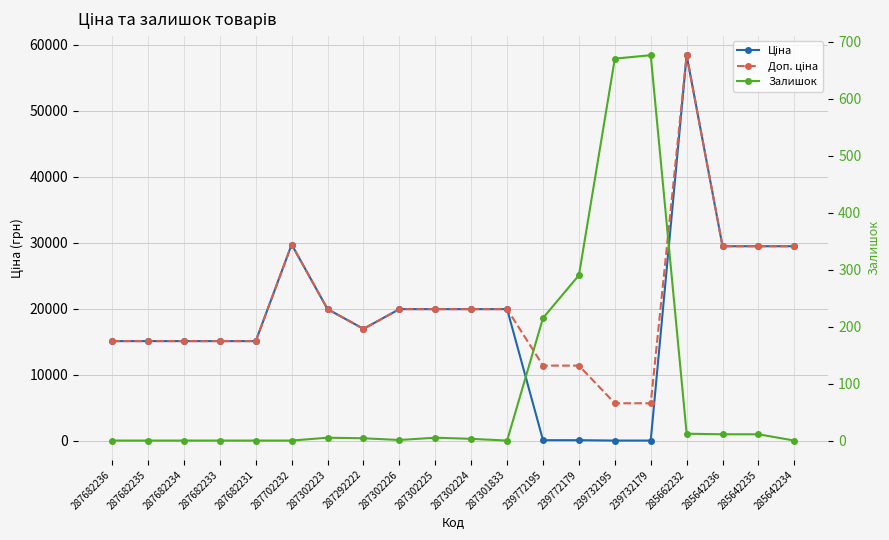

List the labels in order of Доп. ціна value, largest first.

285662232, 287702232, 285642236, 285642235, 285642234, 287302223, 287302226, 287302225, 287302224, 287301833, 287292222, 287682236, 287682235, 287682234, 287682233, 287682231, 239772195, 239772179, 239732195, 239732179